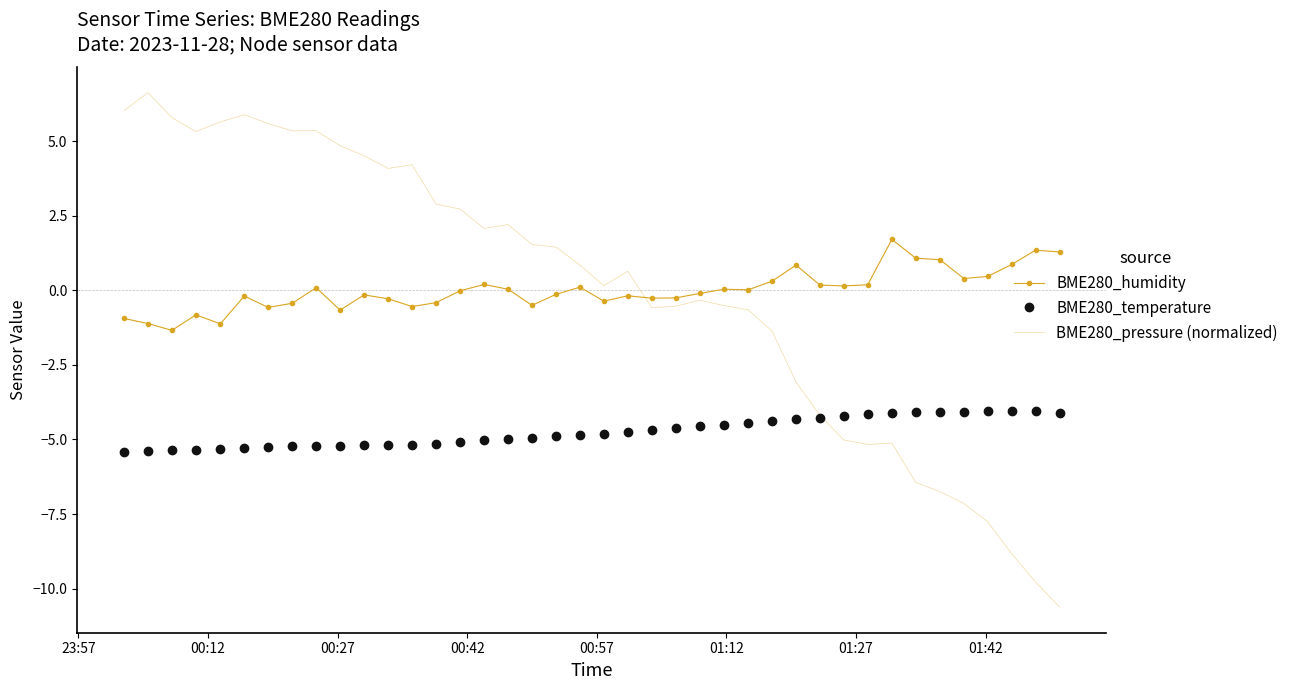

Which series has the widest spread of values?

BME280_pressure (normalized)